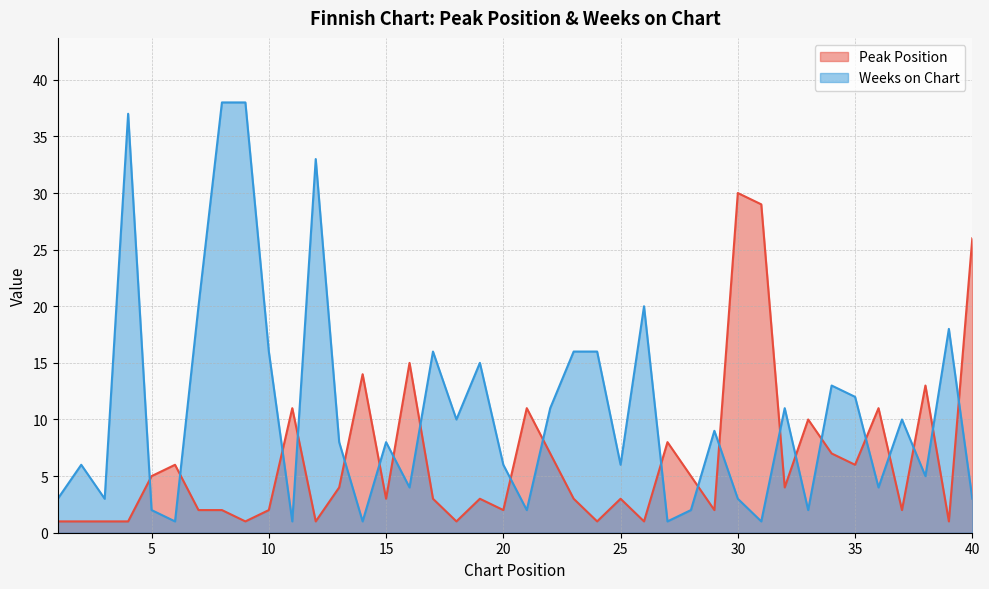

What is the value of the Weeks on Chart point at the 36th from the left?

4